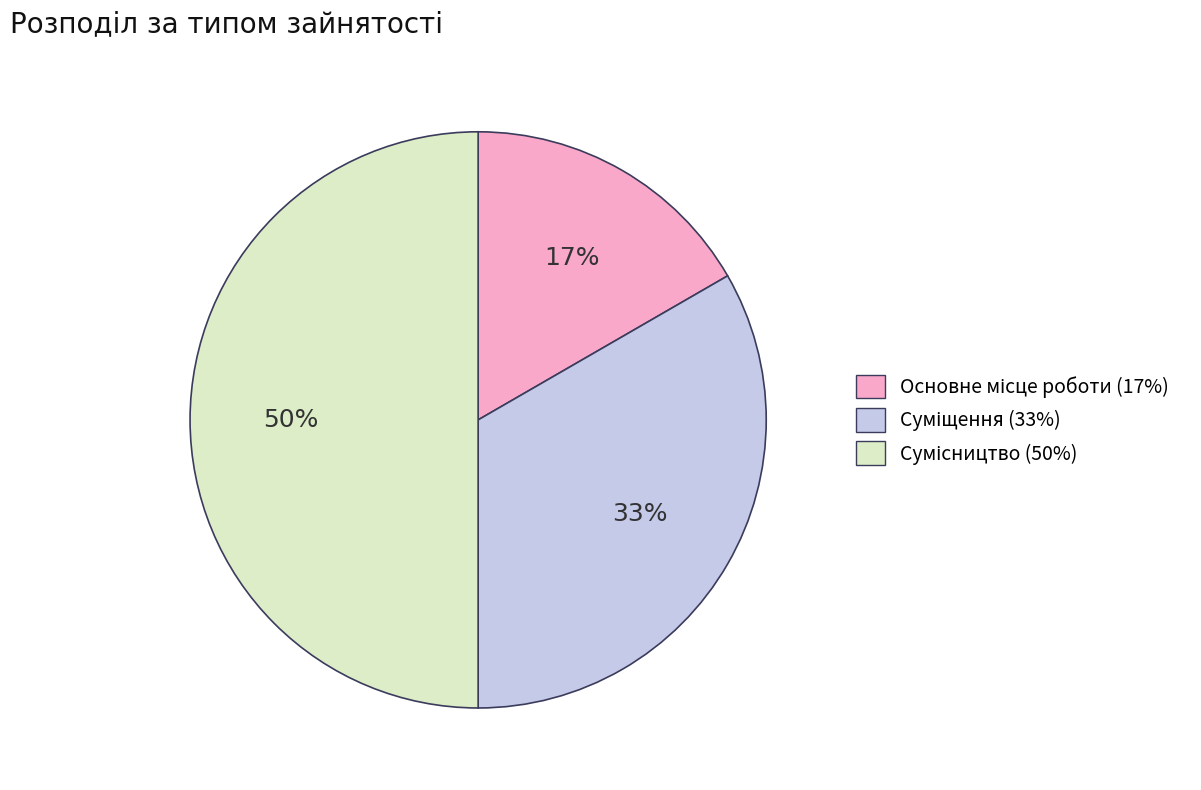

How many slices are in this pie chart?

3